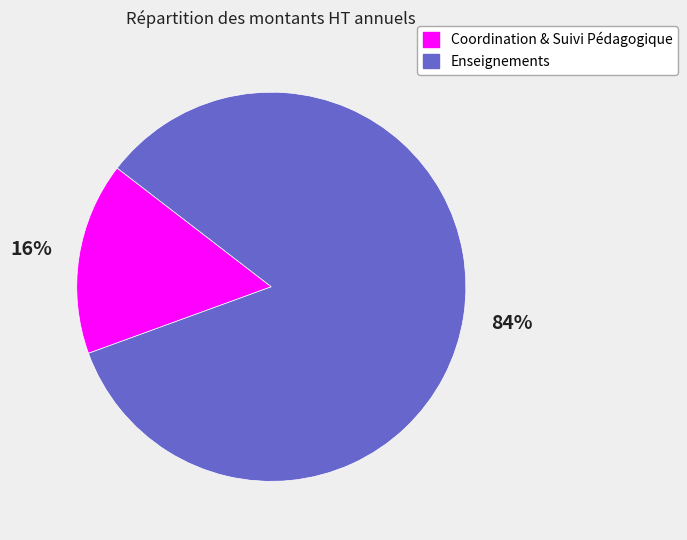

Do Enseignements and Coordination & Suivi Pédagogique together represent more than half of the pie?

Yes